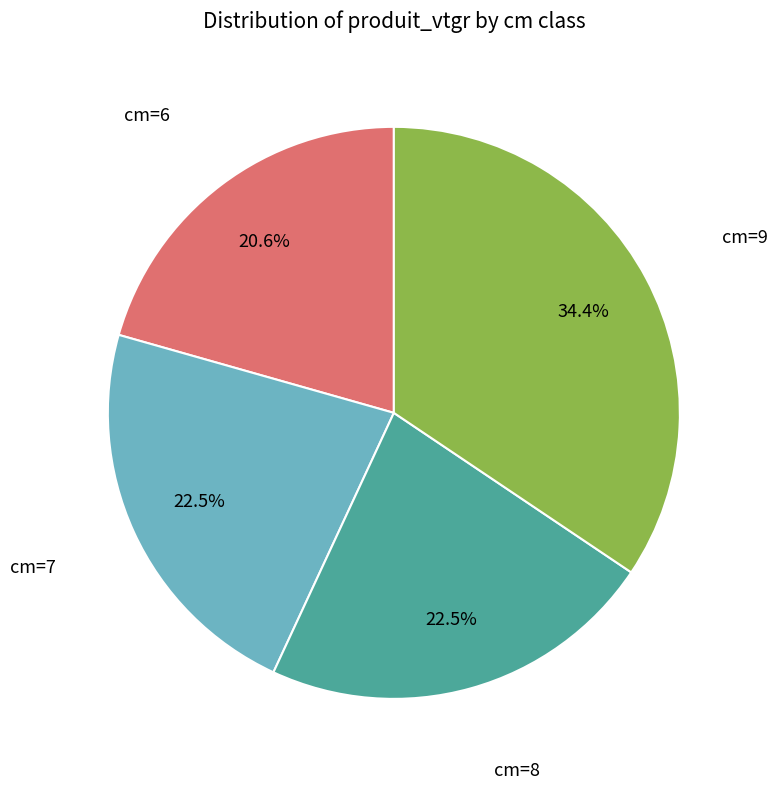

Which slice is the smallest?

cm=6